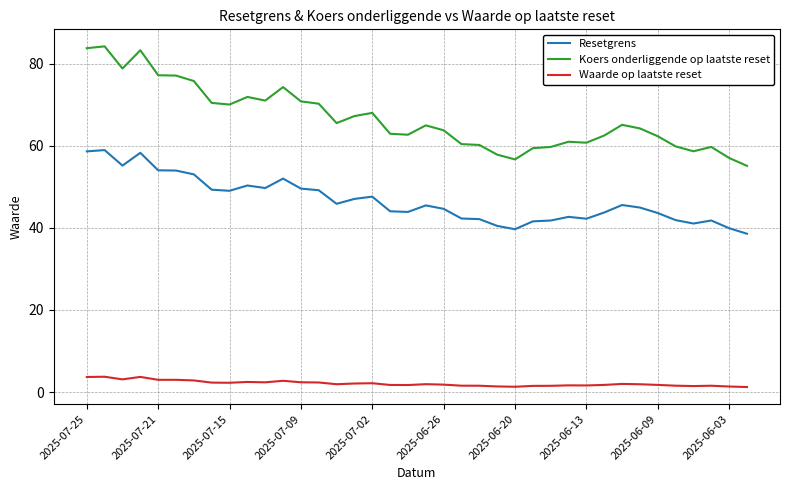

Which series has the largest range (max minus min)?

Koers onderliggende op laatste reset